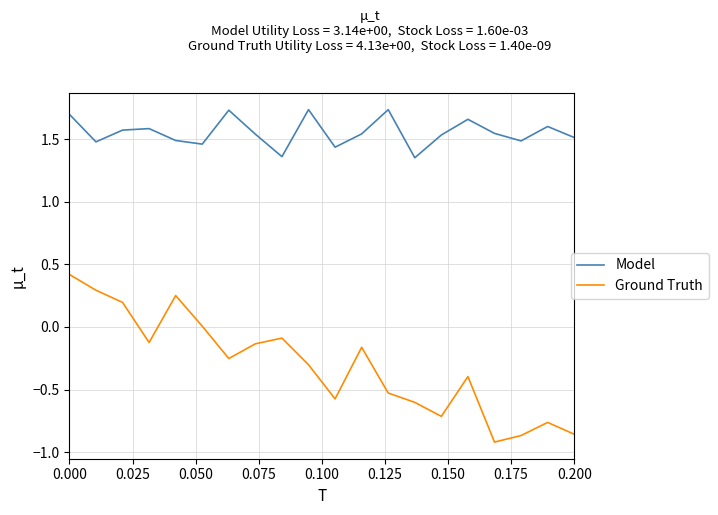

In Ground Truth, how many points are lower than both neighbors (excluding endpoints)?

5